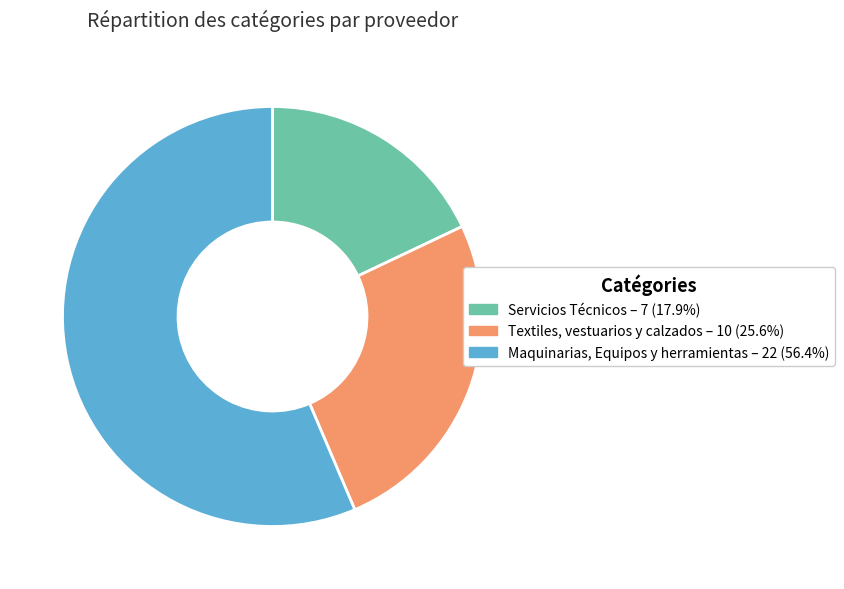

Approximately how many times larger is the value at Maquinarias, Equipos y herramientas compared to Textiles, vestuarios y calzados?

2.2